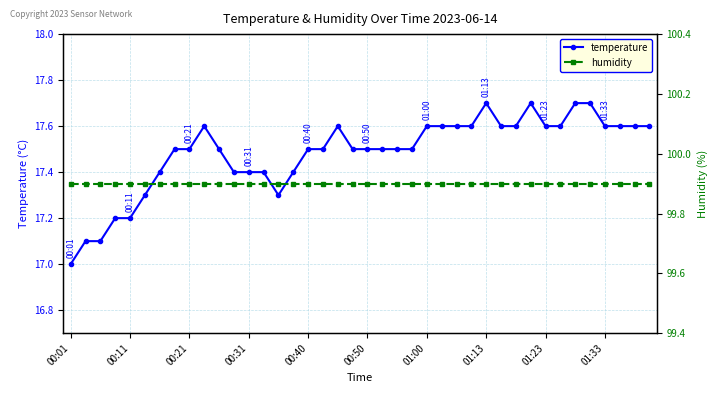

Is it true that temperature equals 4.2 at 00:01?

False